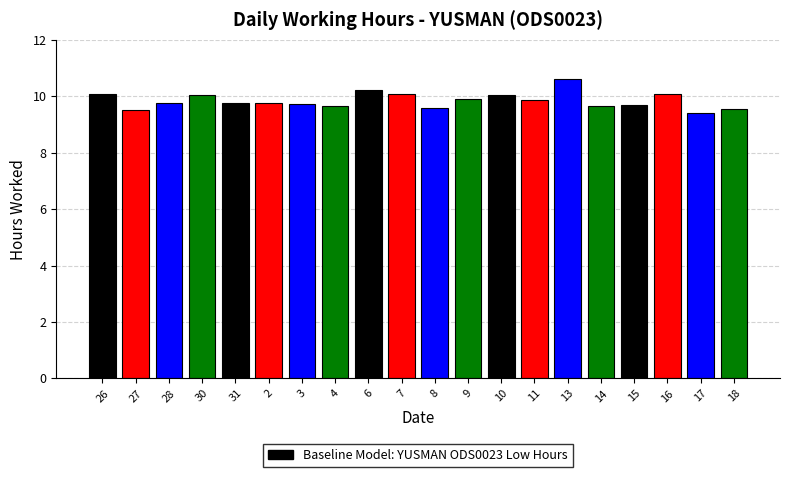

What is the difference between the values at 14 and 26?

0.4